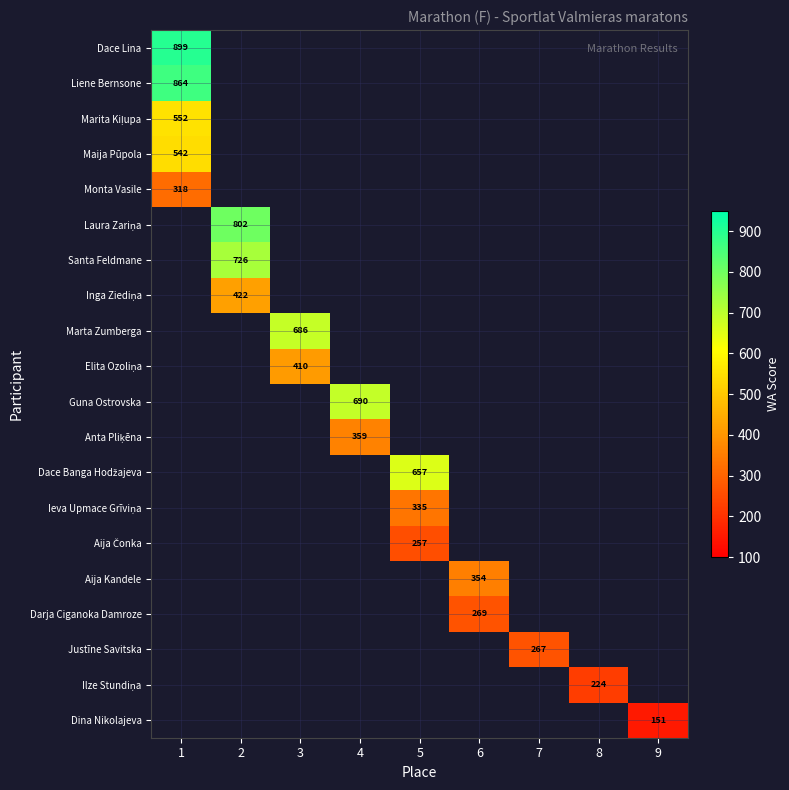

The row_9 series shows 237.1 at 3. True or false?

False